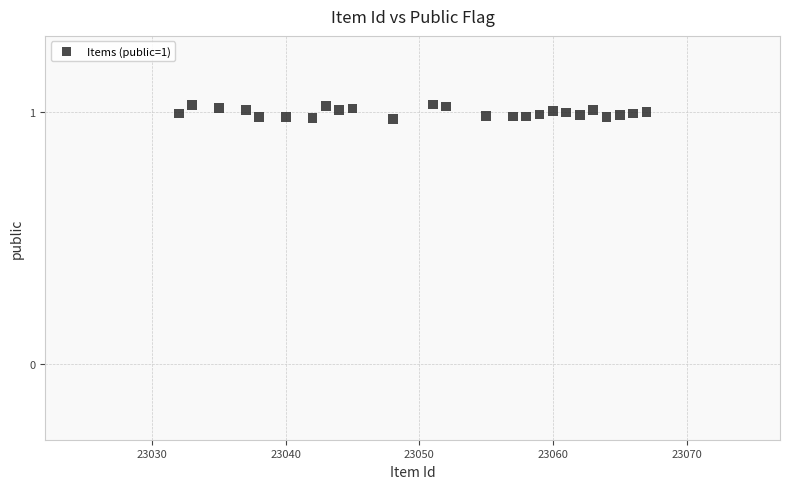

How many points are shown in the scatter plot?

25